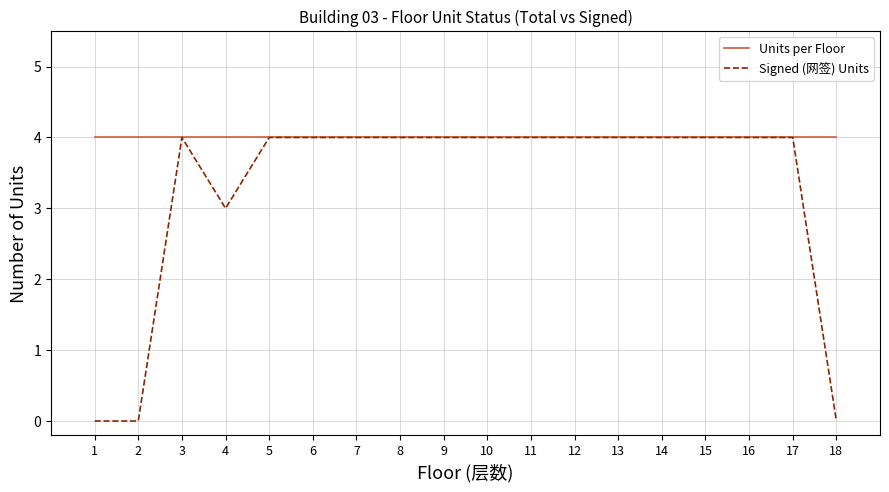

What is the difference between the second highest and second lowest values in the Signed (网签) Units series?

4